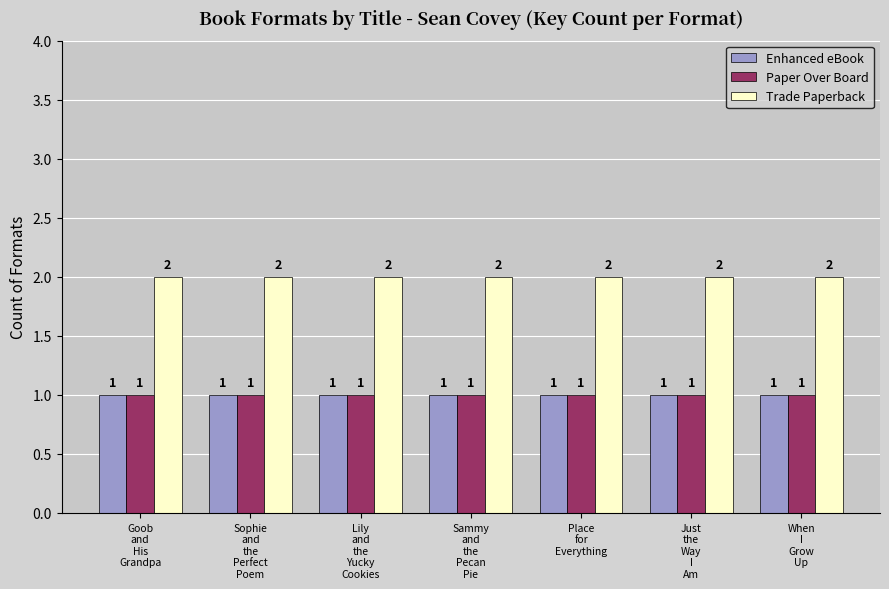

True or false: Trade Paperback has a value of 2 at Just
the
Way
I
Am.

True